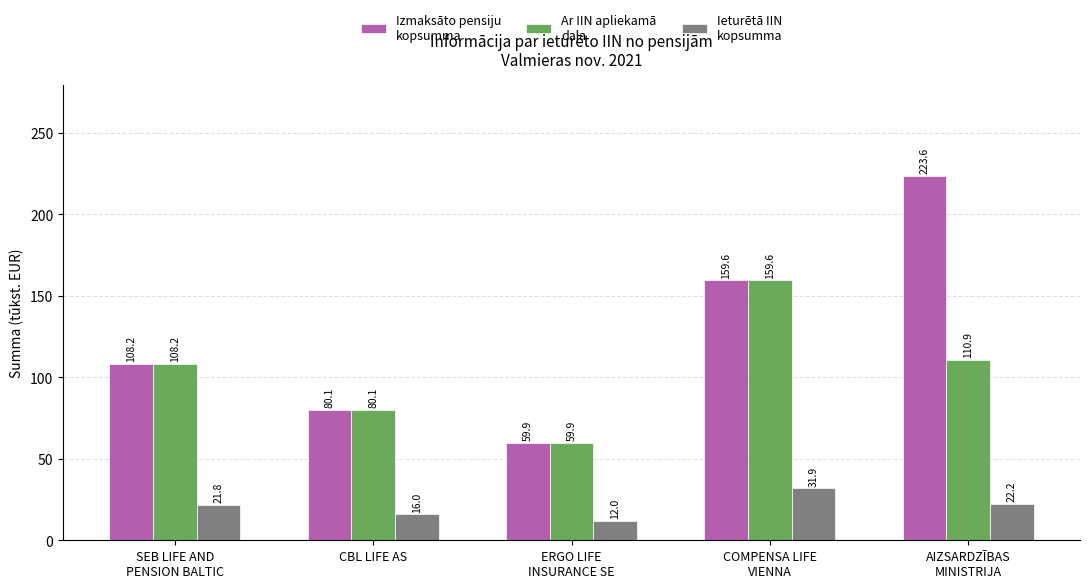

What is the total value across all series at CBL LIFE AS?

176.2